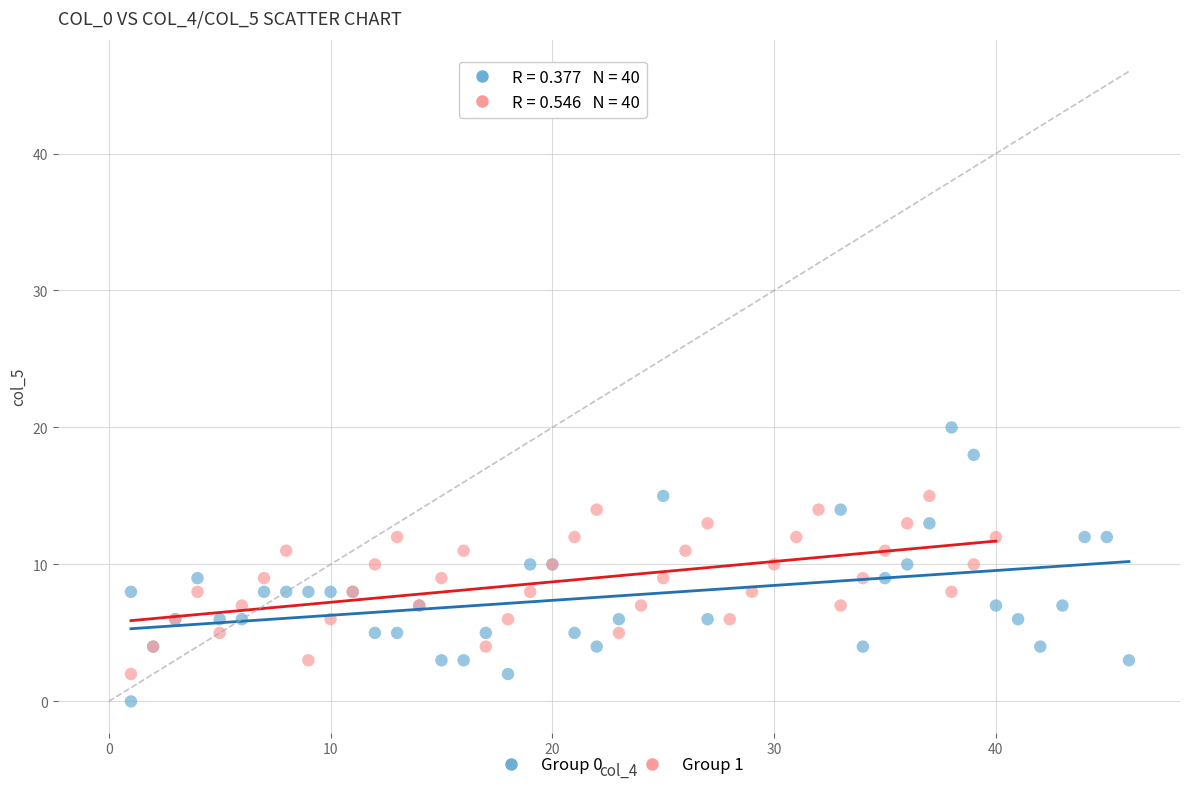

Which series has the largest Y range (max minus min)?

Group 0